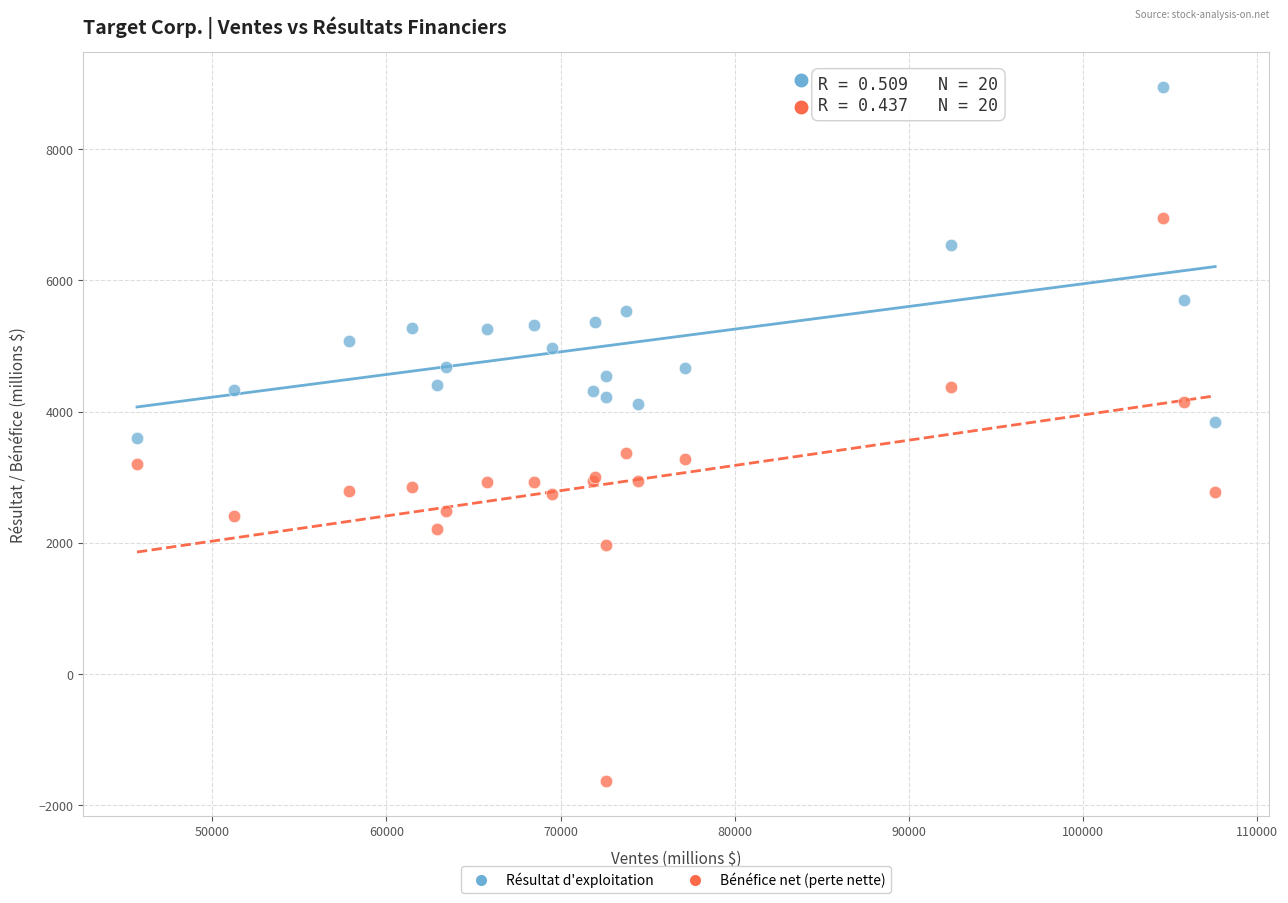

What is the X range (max minus min) for the scatter plot?

61906